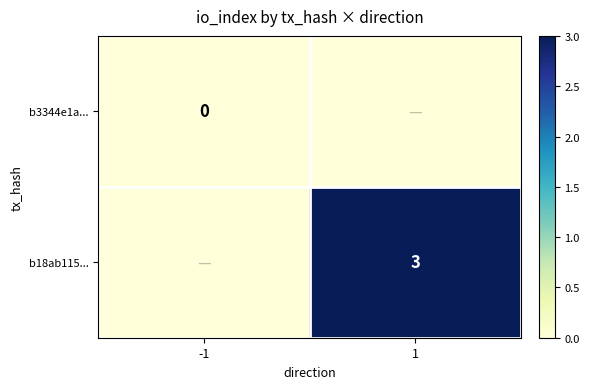

Is it true that b18ab115... equals 2 at 1?

False